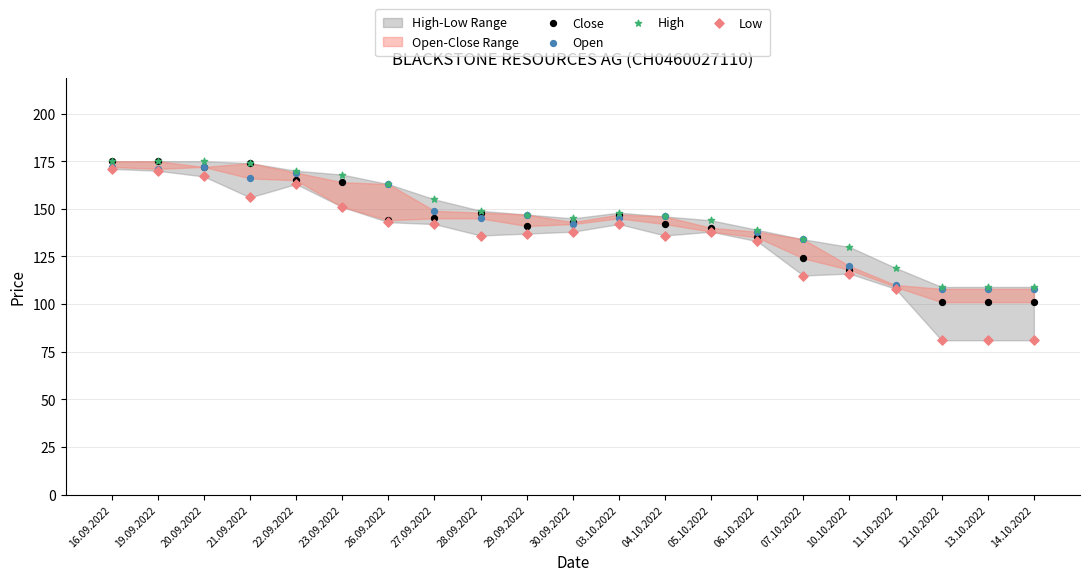

Which series has the widest spread of Y values?

Low